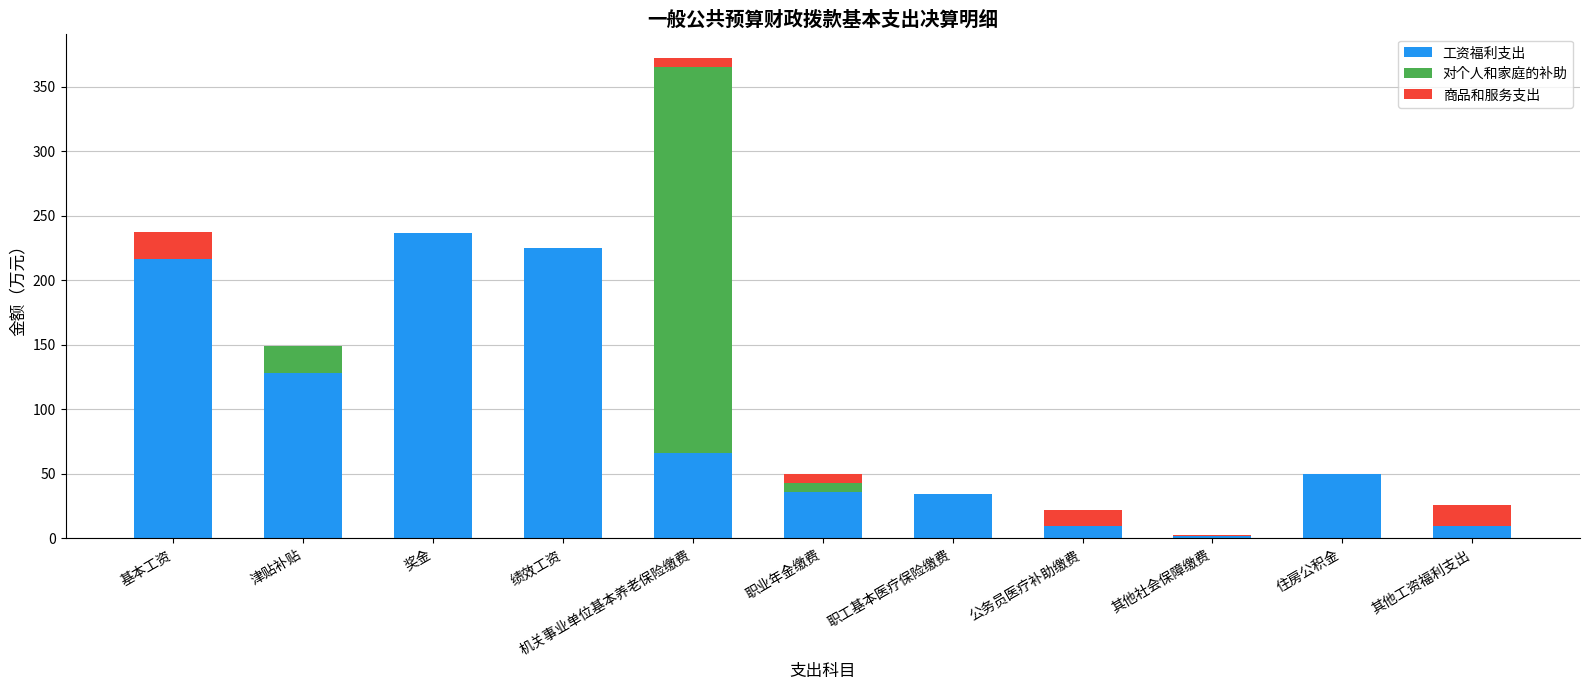

Is it true that 工资福利支出 equals 87.4 at 基本工资?

False